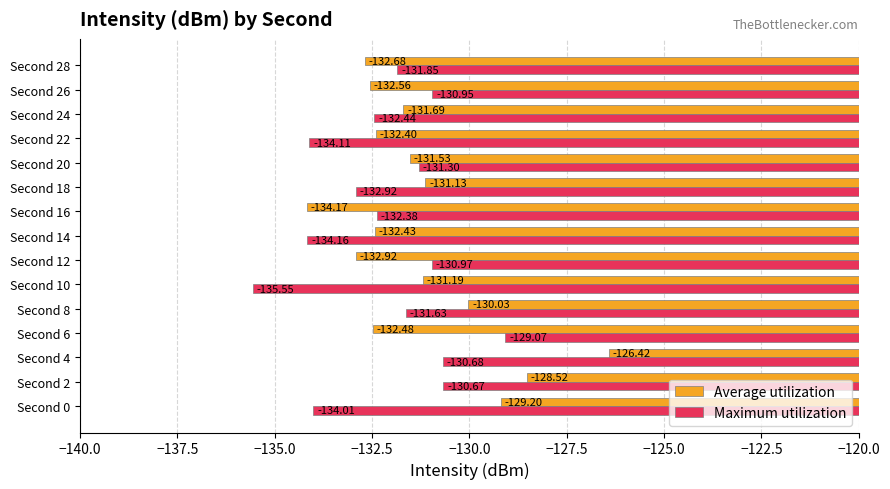

What is the difference between the second highest and minimum values in the Maximum utilization series?

4.9